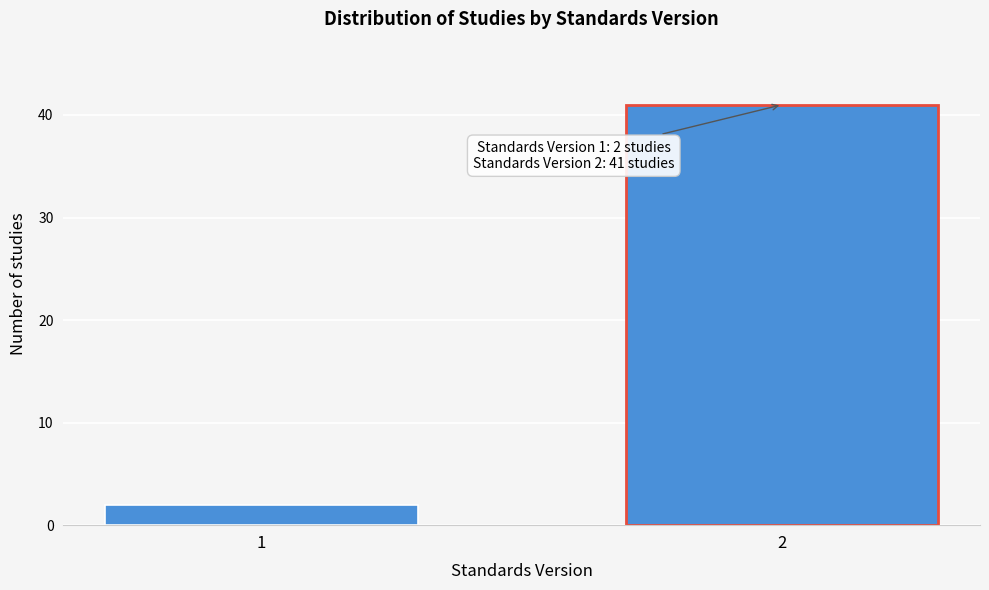

Reading left to right, extract all data points from this chart.

2	41